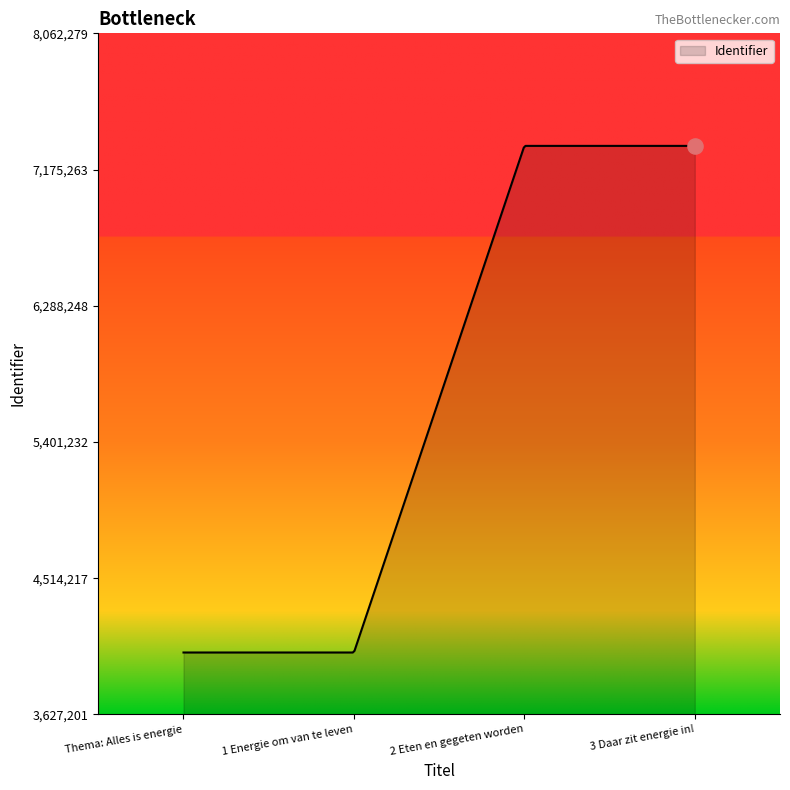

What is the difference between the maximum and minimum values?

3299121.0